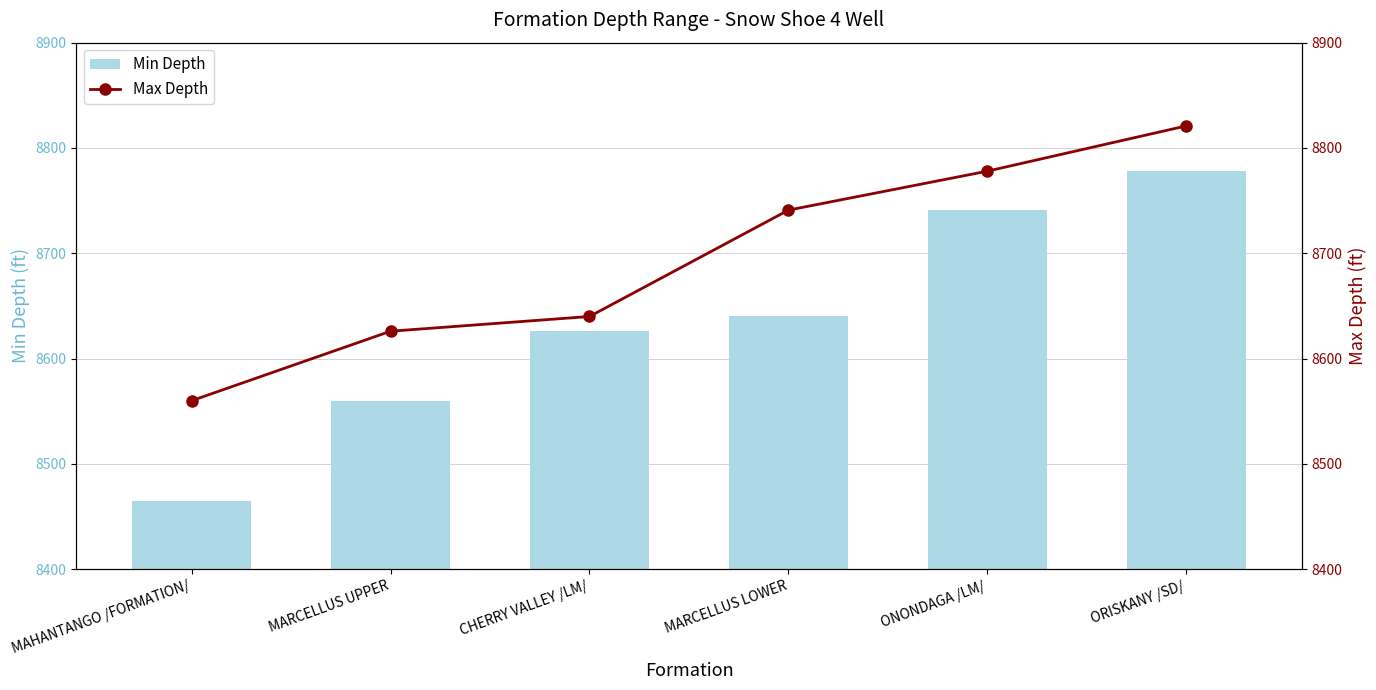

What is the label of the 4th bar from the right?

CHERRY VALLEY /LM/